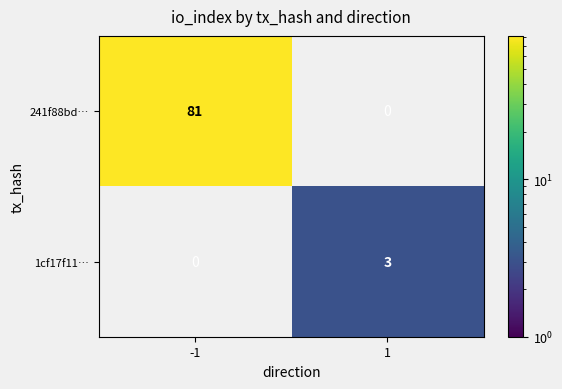

Is it true that 241f88bd… equals 81 at -1?

True